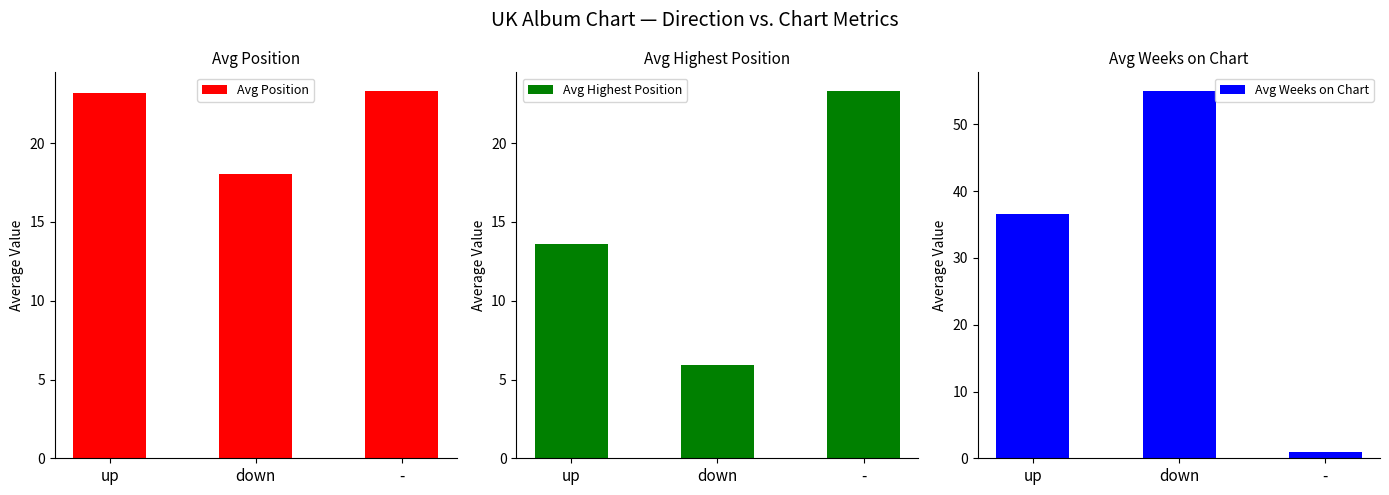

At which category does the chart reach its peak across all series?

down